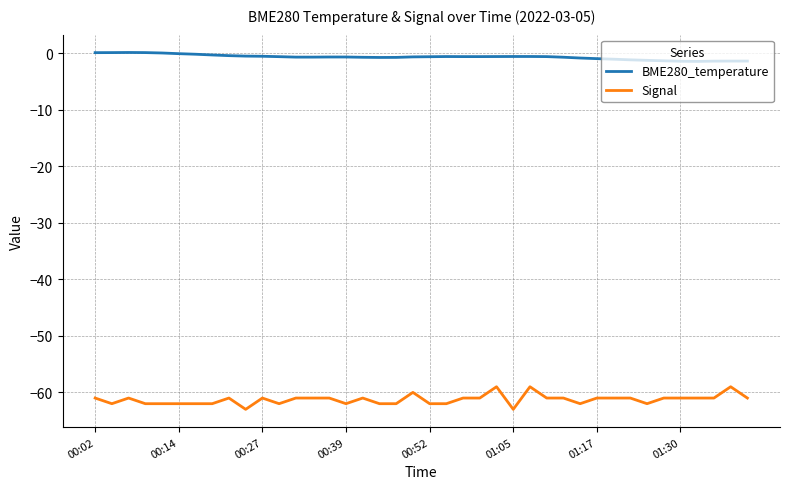

What is the minimum value shown in the chart?

-63.0